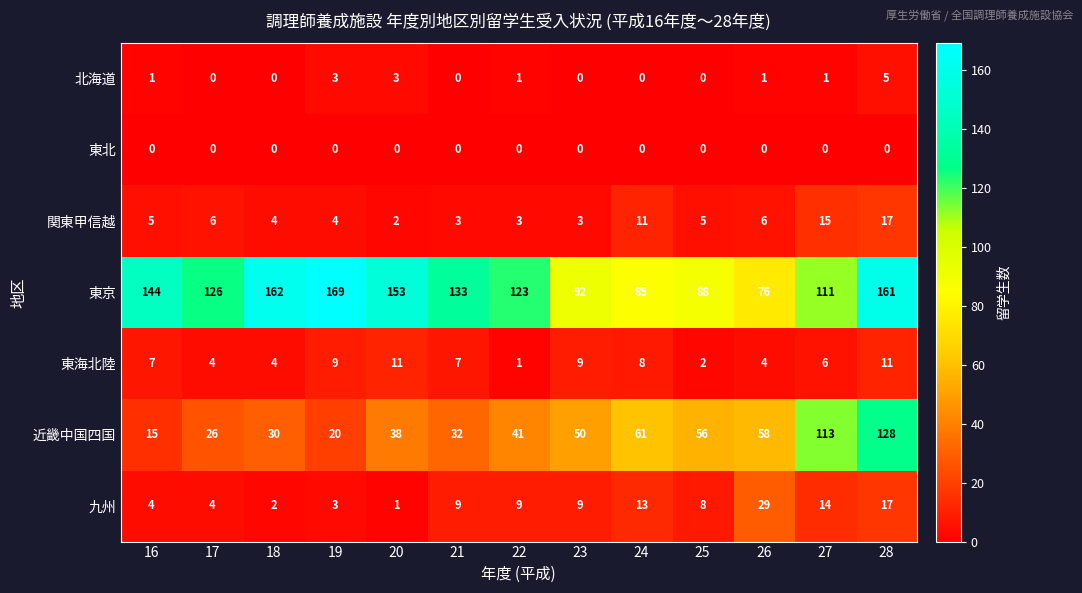

The value of 東海北陸 at 27 is 10. True or false?

False